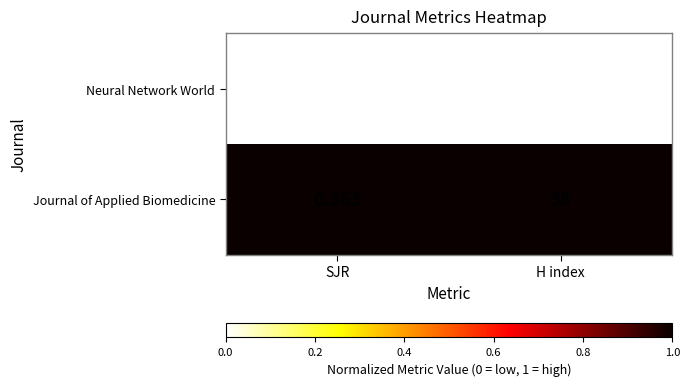

What is the total value across all series at SJR?

0.6